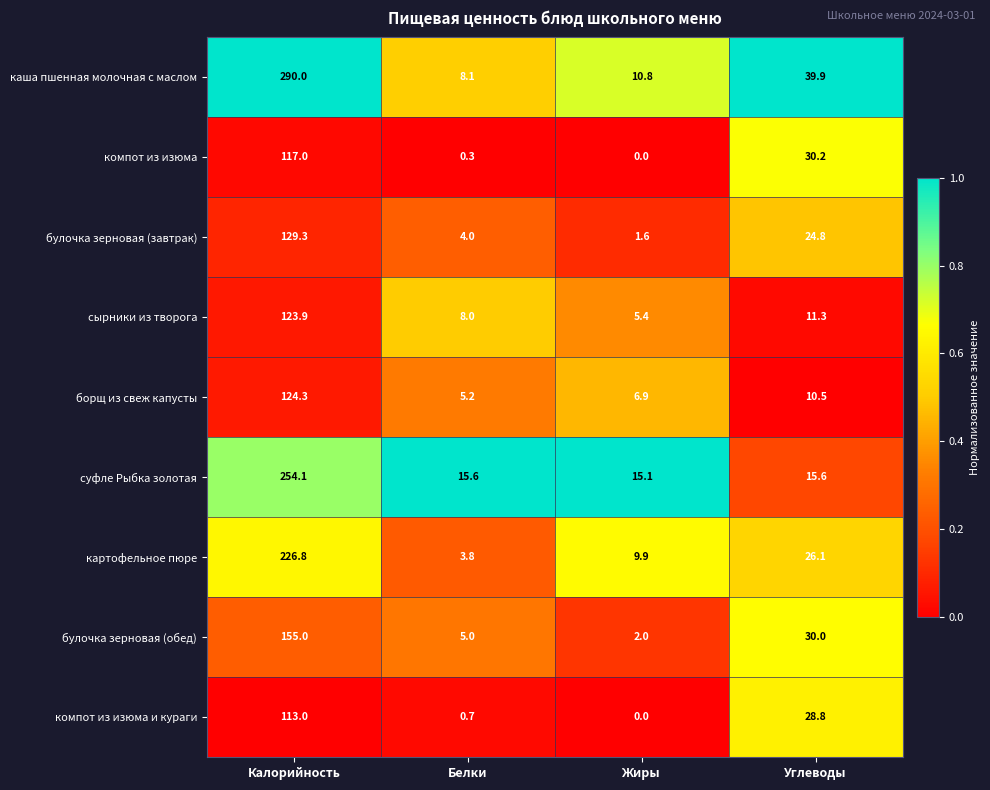

What is the difference between the second highest and minimum values in the сырники из творога series?

5.9